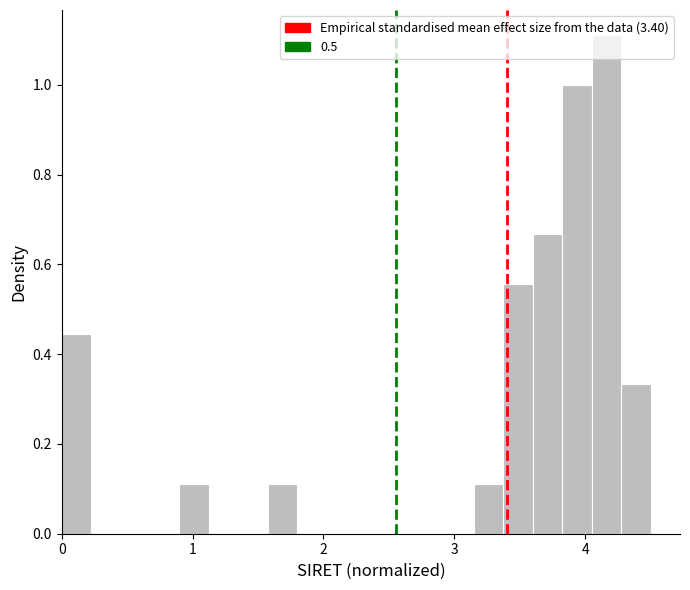

Around what value on the x-axis is the tallest bar? Give the approximate position of its centre, as read against the axis.

4.2